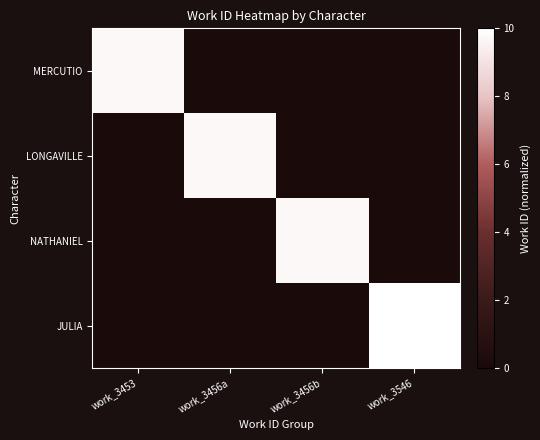

Which has a higher value, work_3456b or work_3456a?

work_3456b